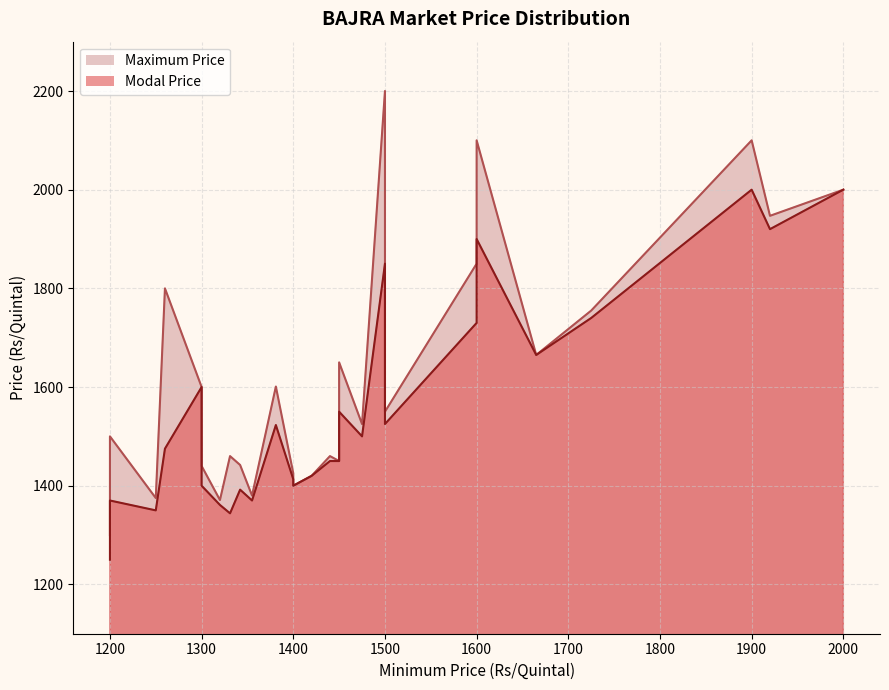

Rank the series by their maximum value, from lowest to highest.

Modal Price, Maximum Price